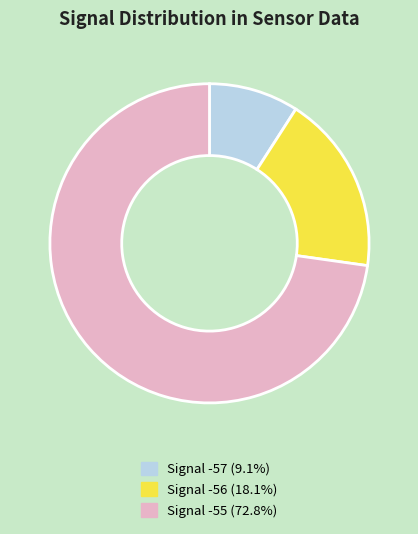

Approximately how many times larger is the value at Signal -56 (18.1%) compared to Signal -57 (9.1%)?

2.0